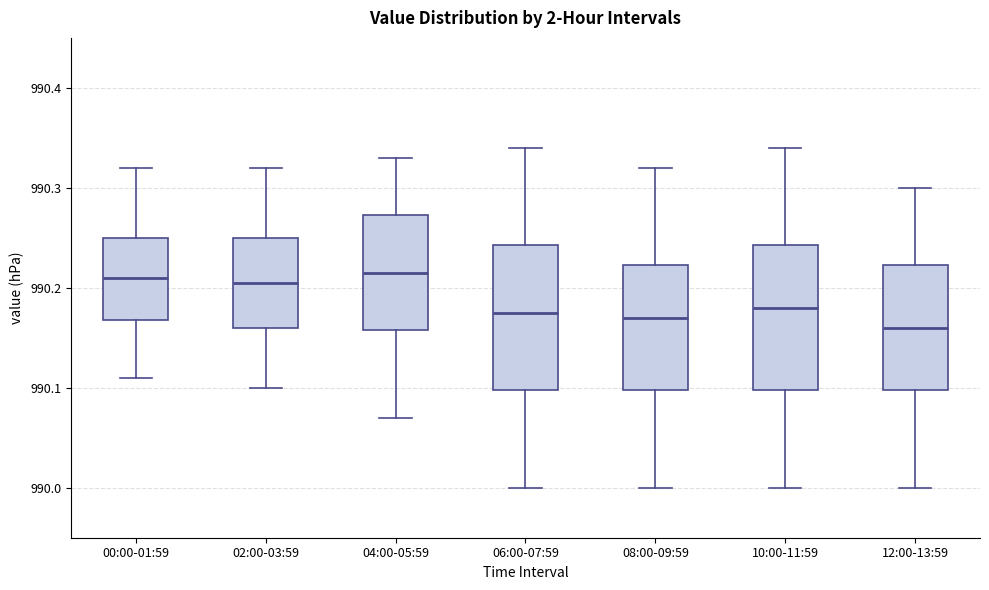

Reading left to right, transcribe this box plot: for each box, give where its median line is, the range the box spans, and where its two whiskers end, as read against the y-axis. The values are not printed on the chart, so give them approximately, as read against the axis.

00:00-01:59: median 990.21, box 990.17 to 990.25, whiskers 990.11 to 990.32
02:00-03:59: median 990.21, box 990.16 to 990.25, whiskers 990.10 to 990.32
04:00-05:59: median 990.22, box 990.16 to 990.27, whiskers 990.07 to 990.33
06:00-07:59: median 990.18, box 990.10 to 990.24, whiskers 990.00 to 990.34
08:00-09:59: median 990.17, box 990.10 to 990.22, whiskers 990.00 to 990.32
10:00-11:59: median 990.18, box 990.10 to 990.24, whiskers 990.00 to 990.34
12:00-13:59: median 990.16, box 990.10 to 990.22, whiskers 990.00 to 990.30